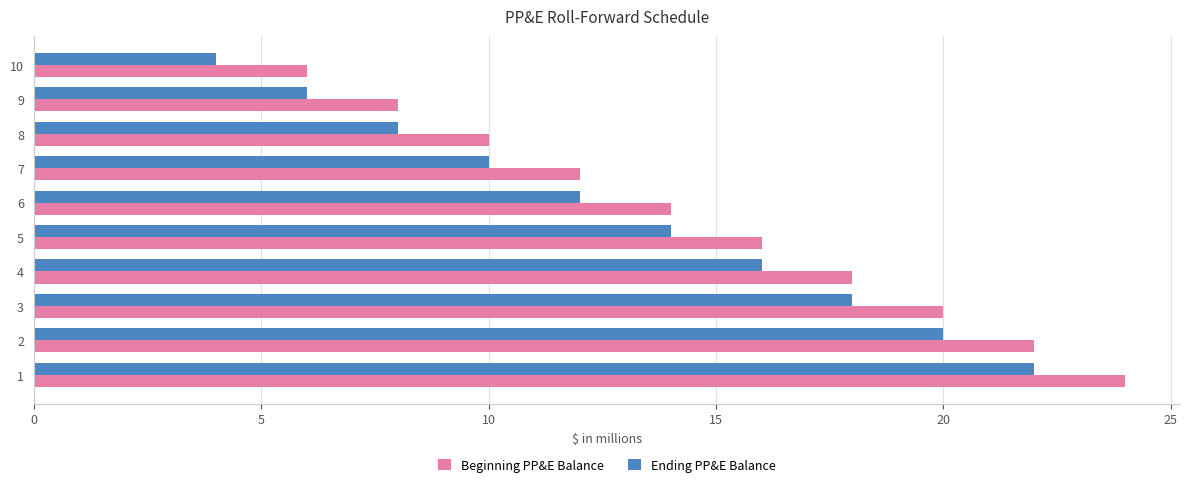

What is the total value across all series at 9?

14